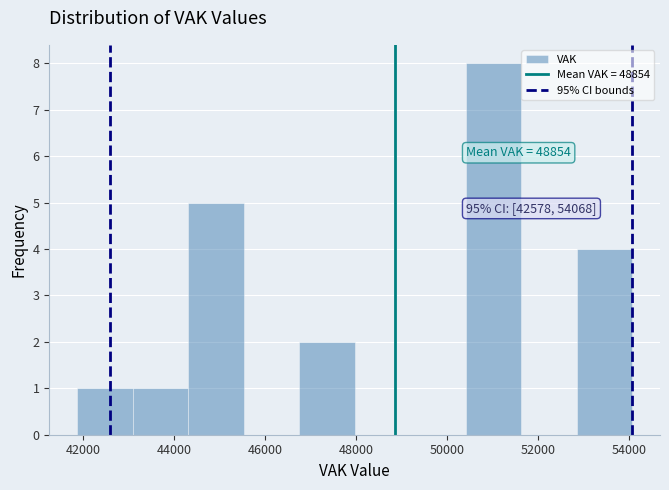

Over which range of the x-axis is the bar tallest?

50400 to 51600